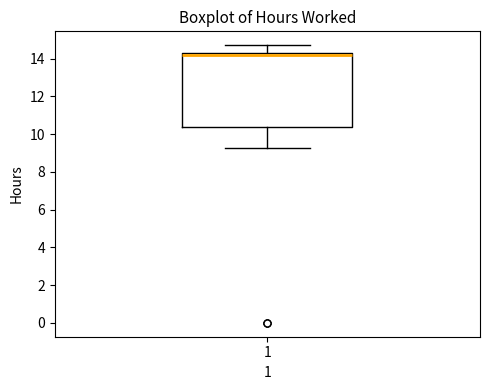

Where is the upper edge of the box at x = 1 on the y-axis? The values are not printed on the chart, so give them approximately, as read against the axis.

14.4